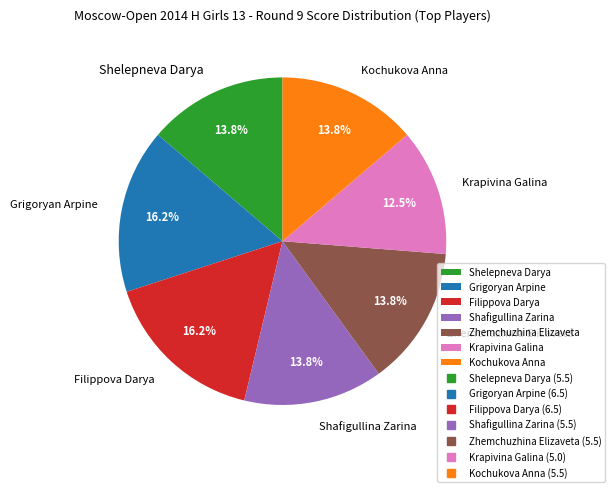

Which has a higher value, Grigoryan Arpine or Kochukova Anna?

Grigoryan Arpine